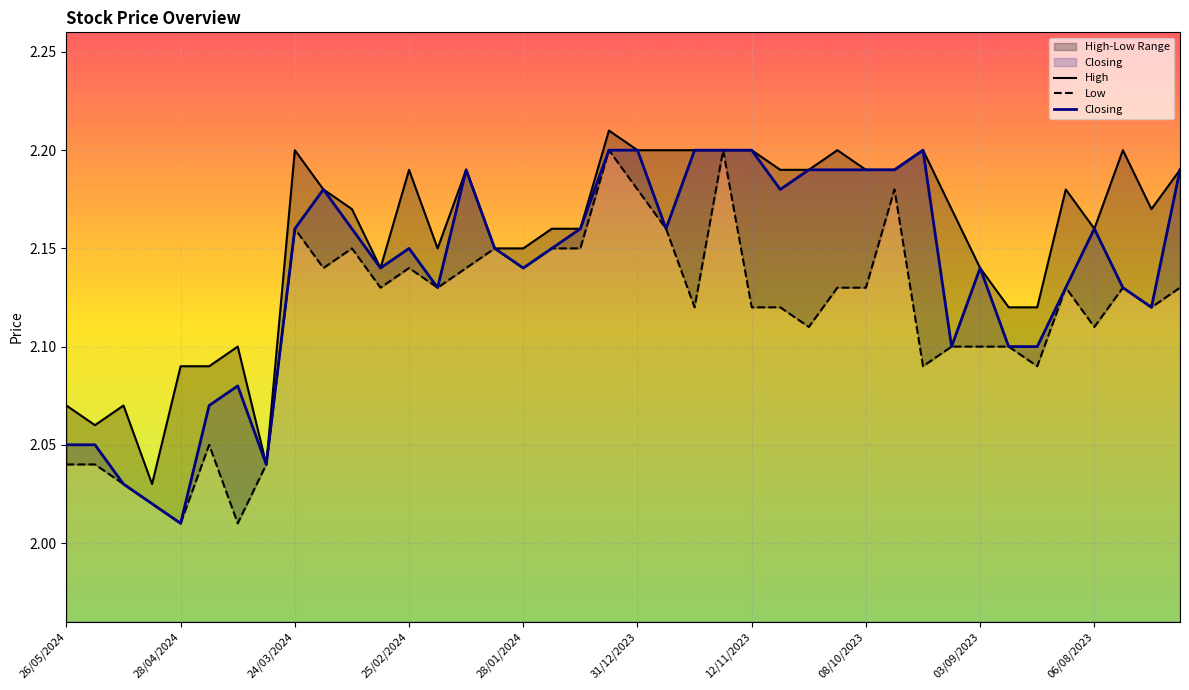

What is the maximum value for Closing?

2.2